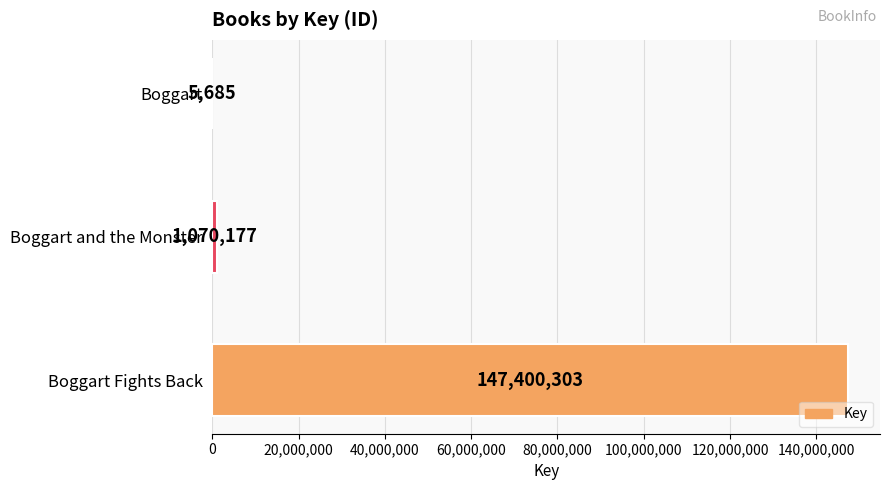

What is the sum of all values?

148476165